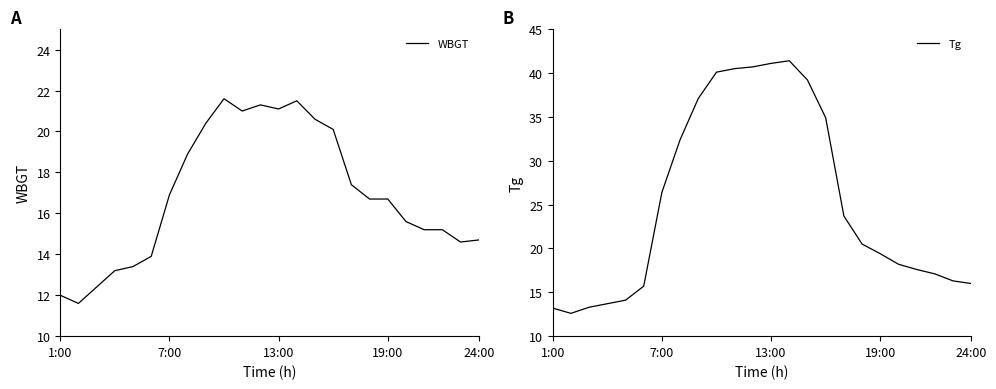

True or false: Tg and WBGT cross at least once.

False